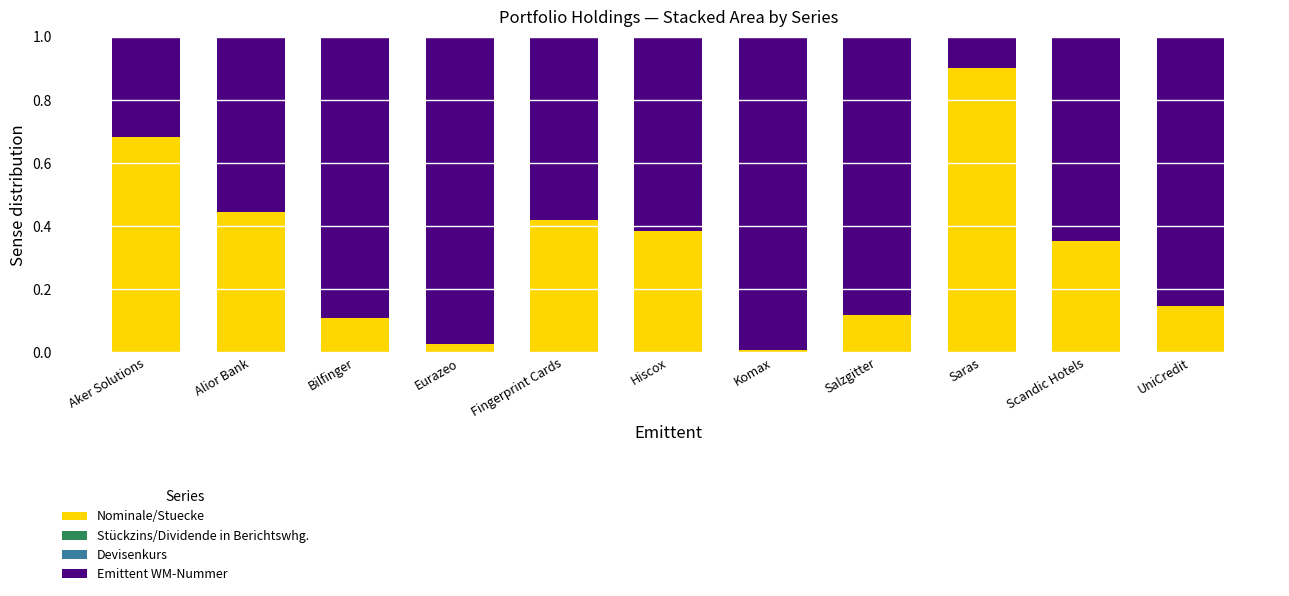

Which category has the highest value in the Nominale/Stuecke series?

Saras